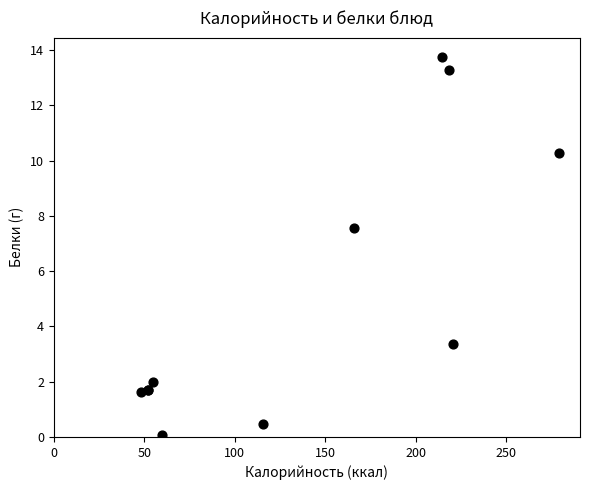

What Y value in the scatter plot is closest to 6?

7.6